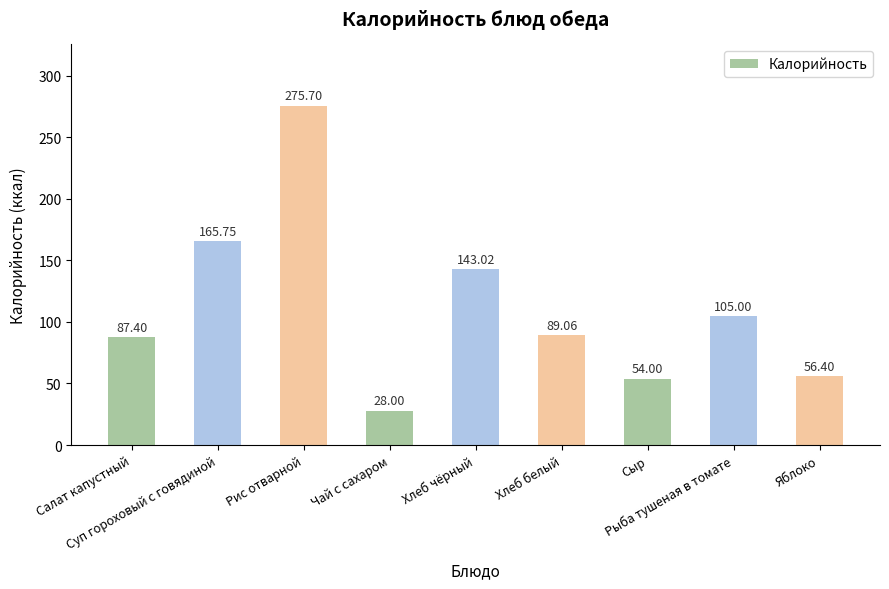

List the labels in order of value, smallest first.

Чай с сахаром, Сыр, Яблоко, Салат капустный, Хлеб белый, Рыба тушеная в томате, Хлеб чёрный, Суп гороховый с говядиной, Рис отварной